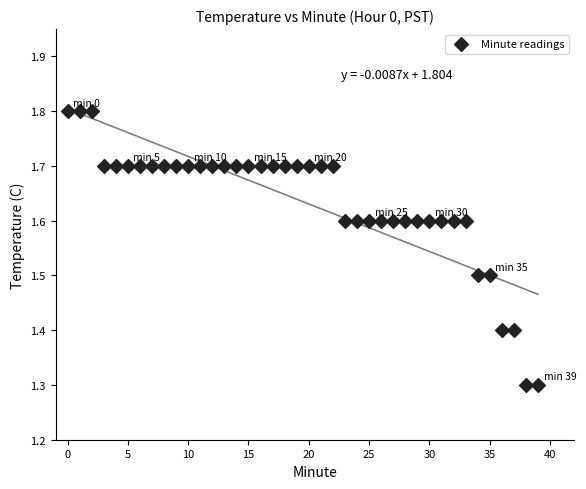

What is the range of Y values (max minus min)?

0.5